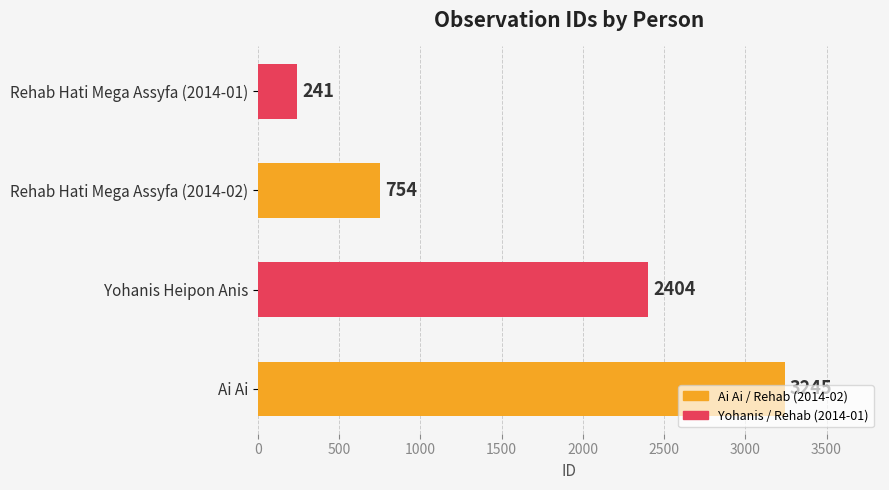

Rank the categories by value from lowest to highest.

Rehab Hati Mega Assyfa (2014-01), Rehab Hati Mega Assyfa (2014-02), Yohanis Heipon Anis, Ai Ai